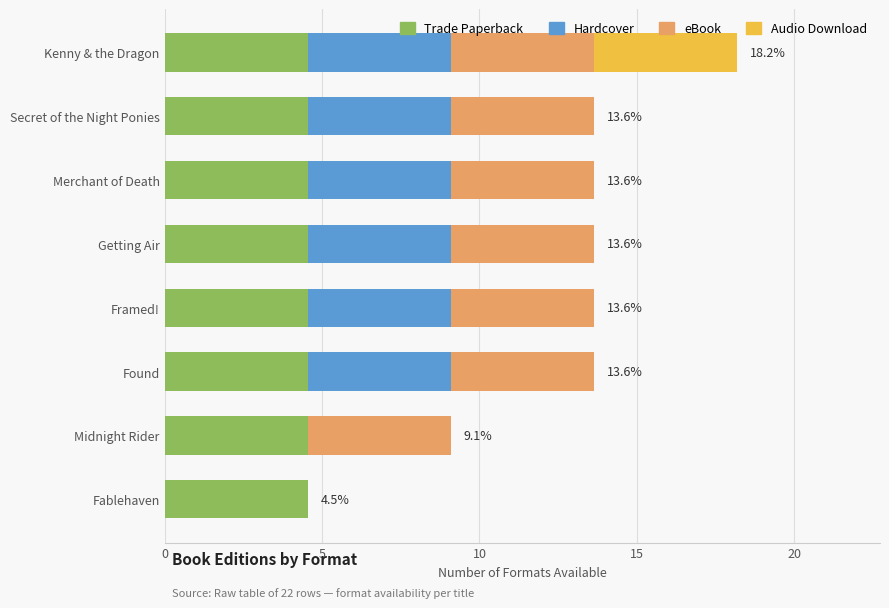

The Trade Paperback series shows 4.5 at Fablehaven. True or false?

True